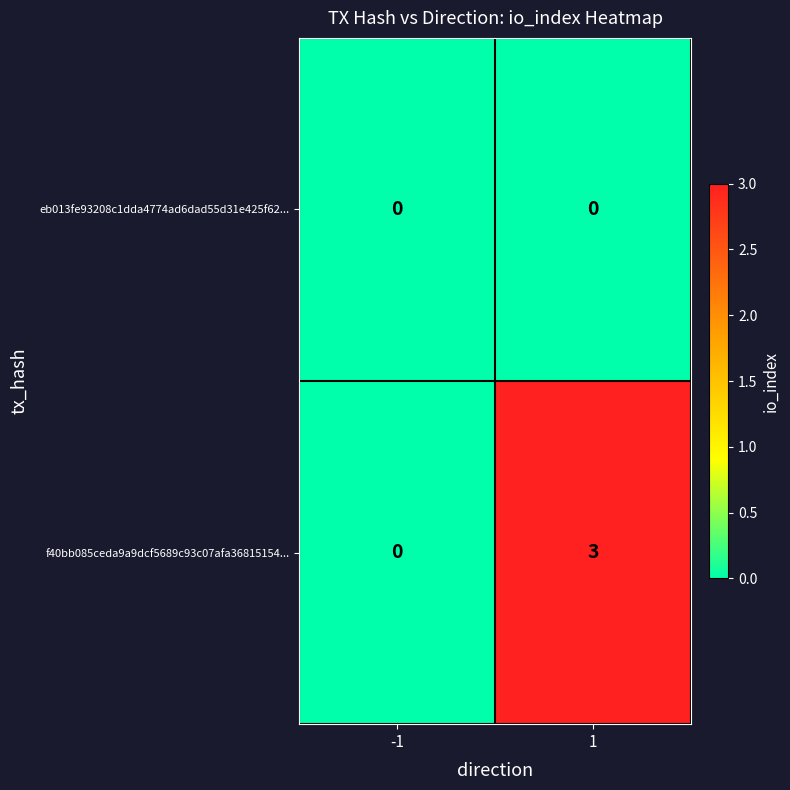

At how many categories does at least one series exceed 1?

1